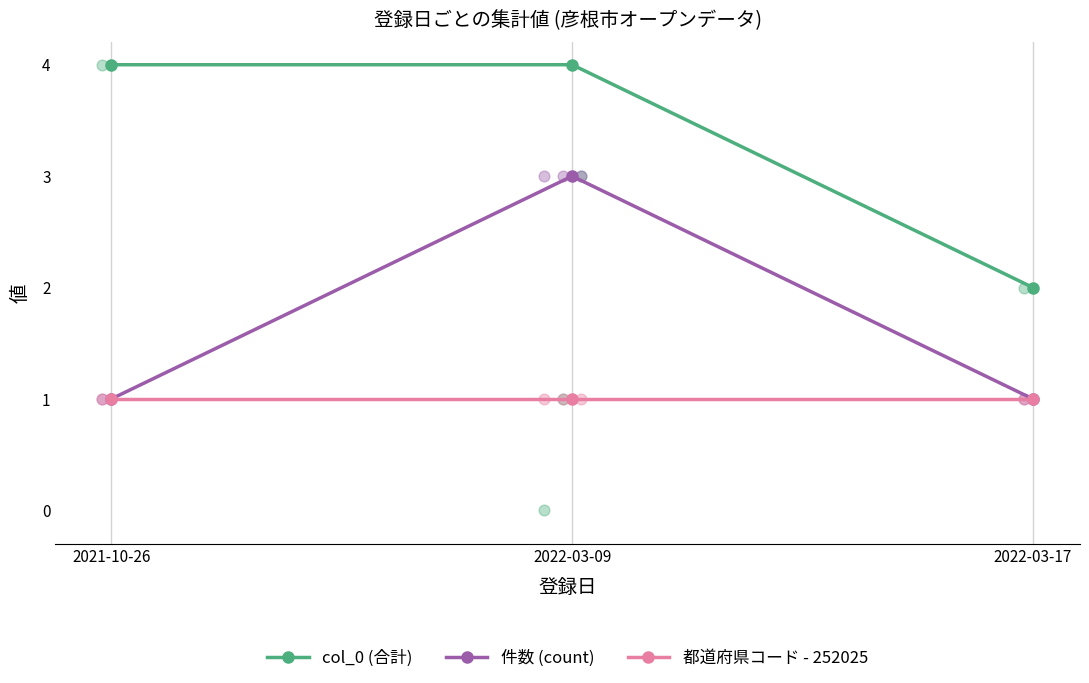

Which series has the largest total across all categories?

col_0 (合計)